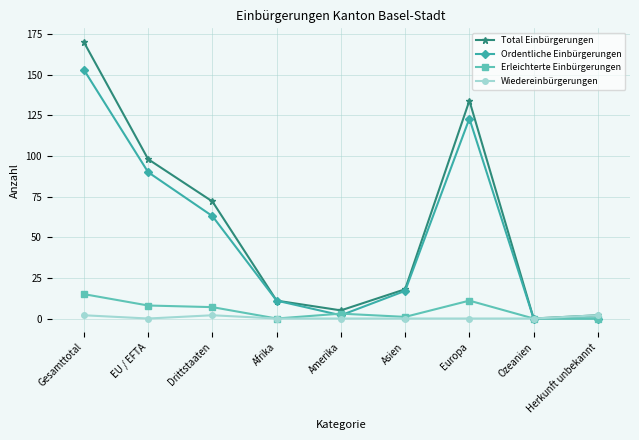

What is the label of the 8th point from the right?

EU / EFTA